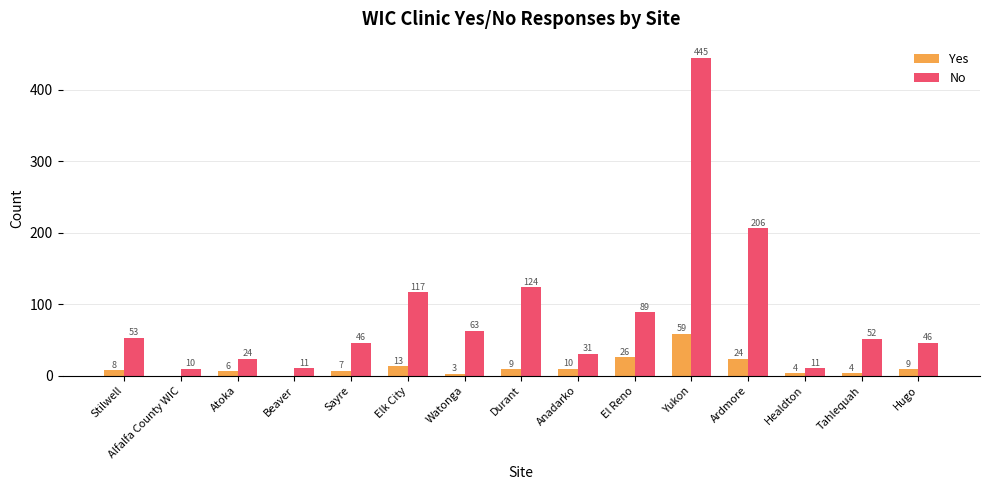

Between Yukon and Healdton, which series saw the biggest shift?

No